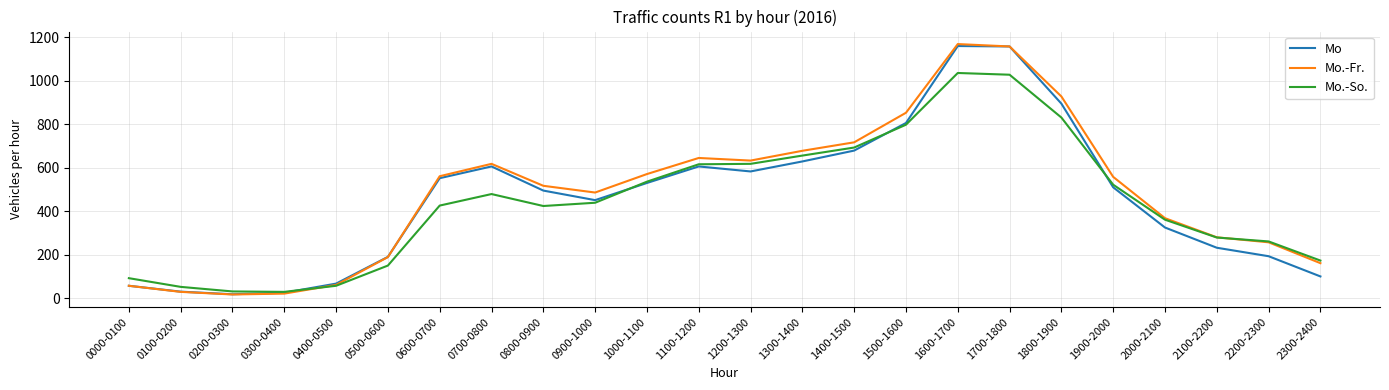

The Mo.-Fr. series shows 264 at 1600-1700. True or false?

False